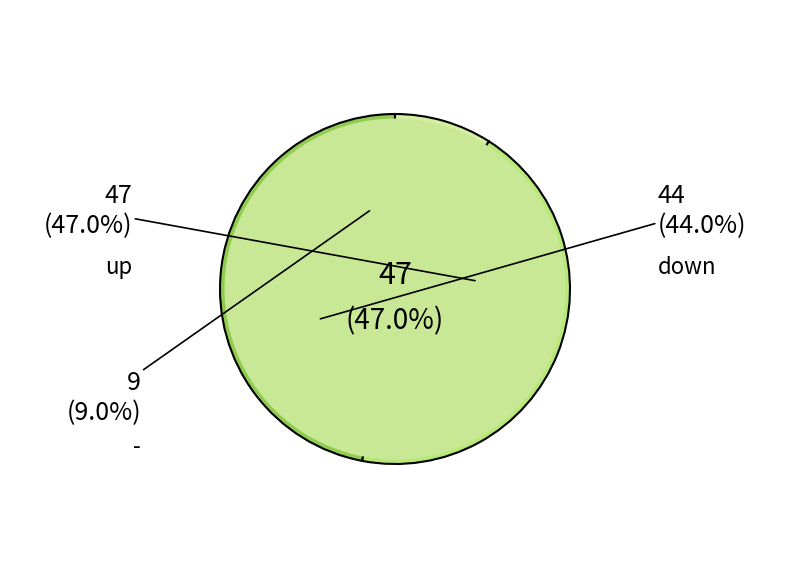

Rank the categories by value from highest to lowest.

up, down, -